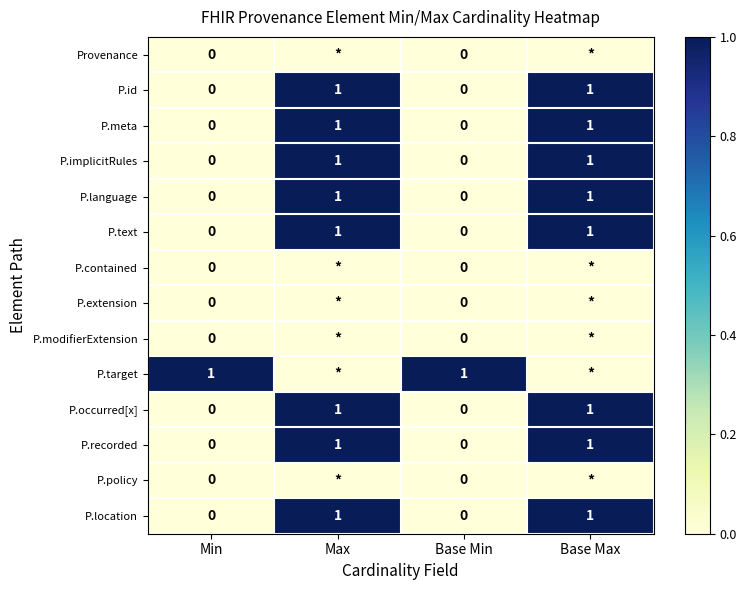

Count the P.meta values in the range 0 to 1.

4